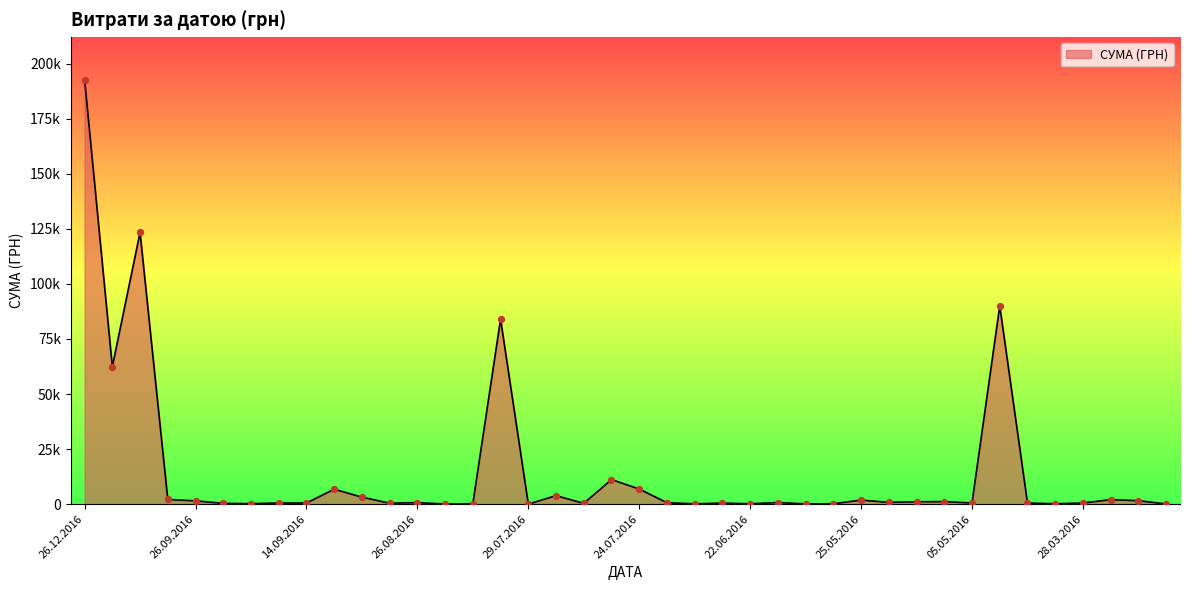

Does the chart have visible grid lines?

No